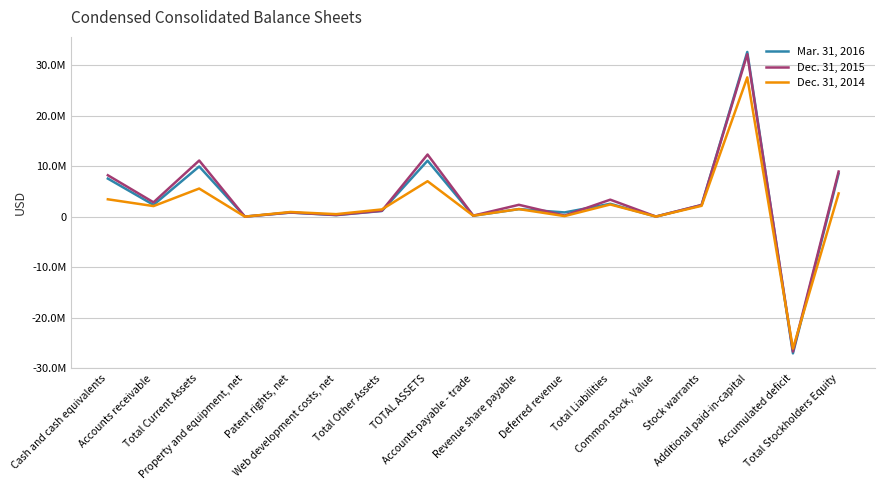

Does the chart display data point markers on the line(s)?

No